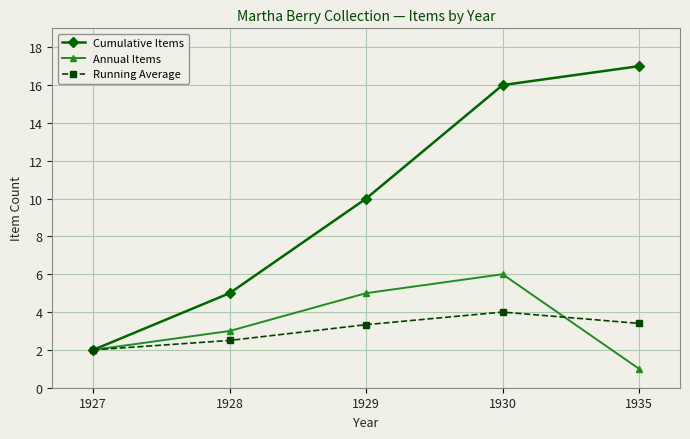

Where is Cumulative Items nearest to the value 9?

1929